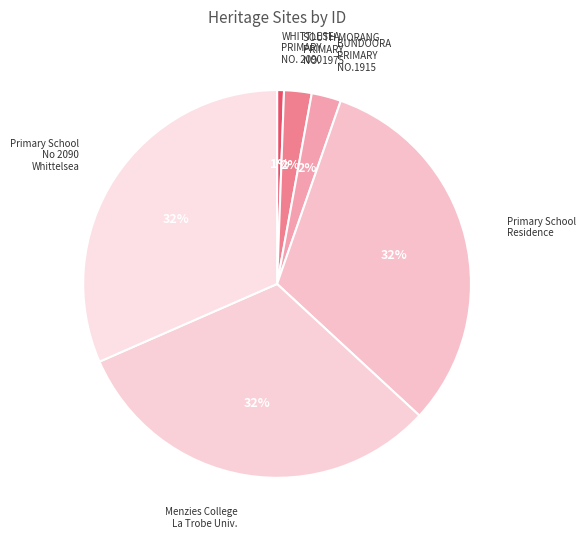

The BUNDOORA PRIMARY NO.1915 slice represents 2% of the pie. True or false?

True